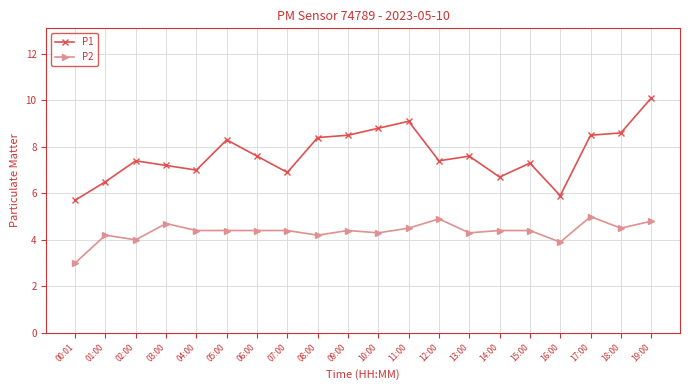

Reading left to right, extract all data points from this chart.

P1: 00:01=5.7	01:00=6.5	02:00=7.4	03:00=7.2	04:00=7.0	05:00=8.3	06:00=7.6	07:00=6.9	08:00=8.4	09:00=8.5	10:00=8.8	11:00=9.1	12:00=7.4	13:00=7.6	14:00=6.7	15:00=7.3	16:00=5.9	17:00=8.5	18:00=8.6	19:00=10.1
P2: 00:01=3.0	01:00=4.2	02:00=4.0	03:00=4.7	04:00=4.4	05:00=4.4	06:00=4.4	07:00=4.4	08:00=4.2	09:00=4.4	10:00=4.3	11:00=4.5	12:00=4.9	13:00=4.3	14:00=4.4	15:00=4.4	16:00=3.9	17:00=5.0	18:00=4.5	19:00=4.8